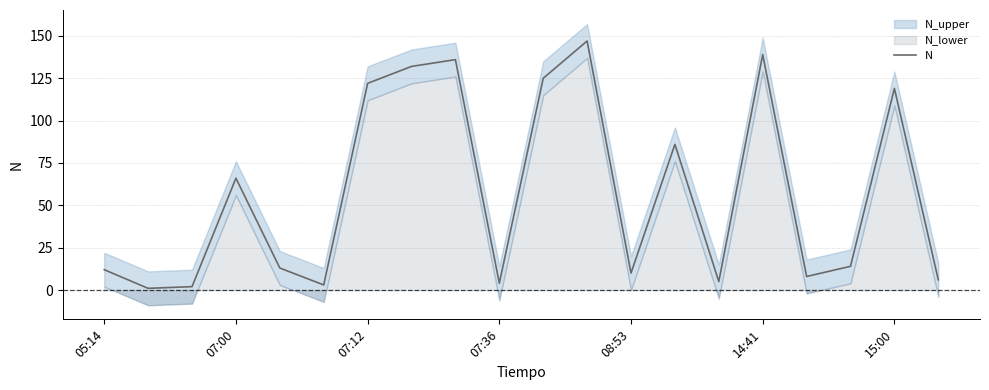

What is the difference between the maximum and minimum values?

146